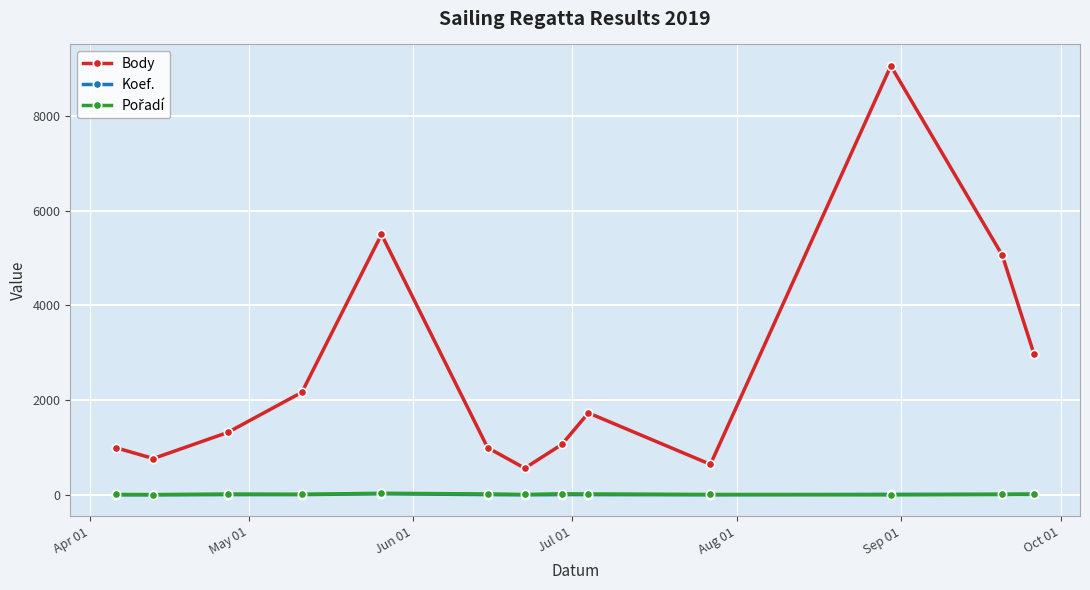

What is the maximum value shown in the chart?

9051